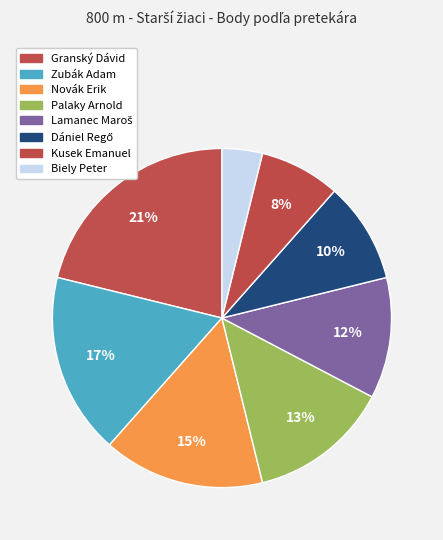

How many slices are in this pie chart?

8